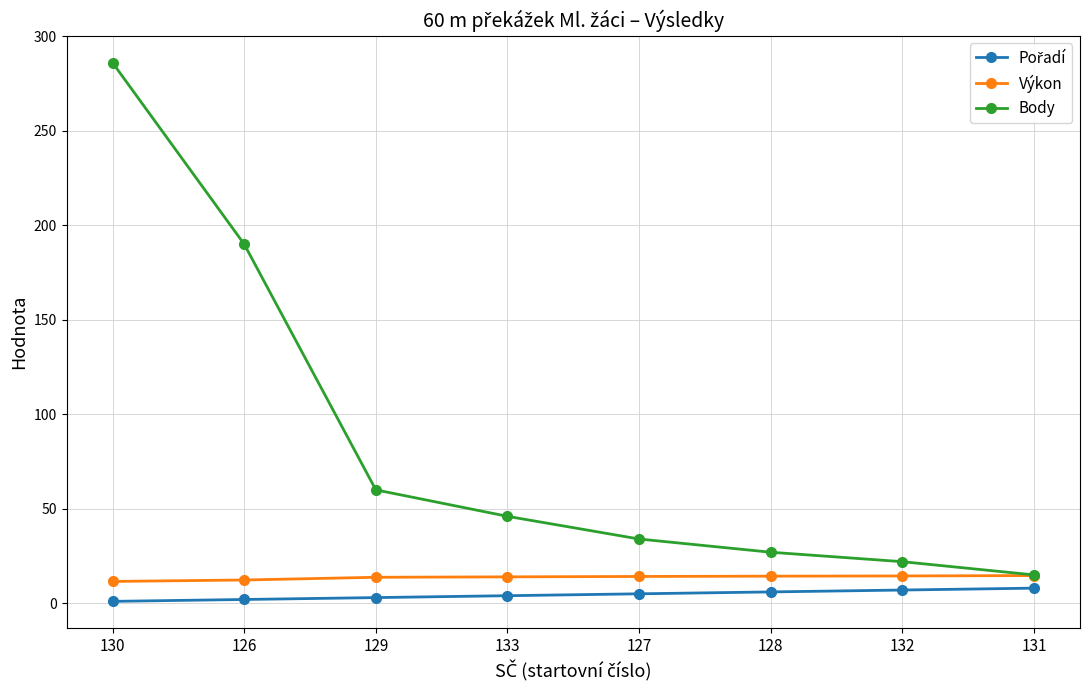

At which category is the sum across all series the highest?

130